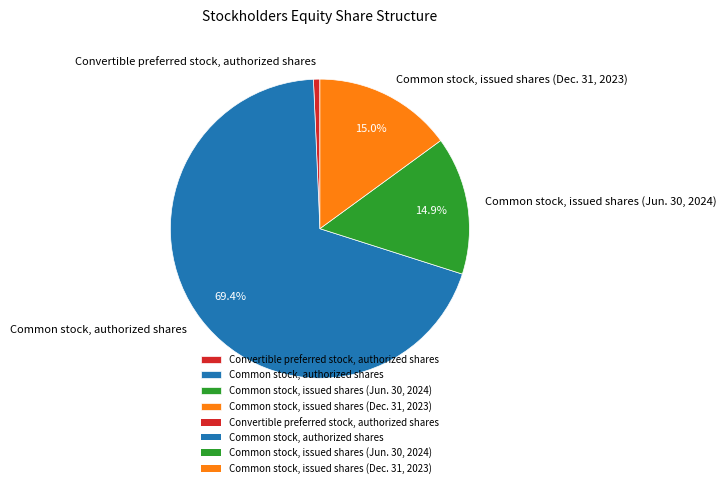

True or false: Common stock, issued shares (Dec. 31, 2023) accounts for 29% of the total.

False